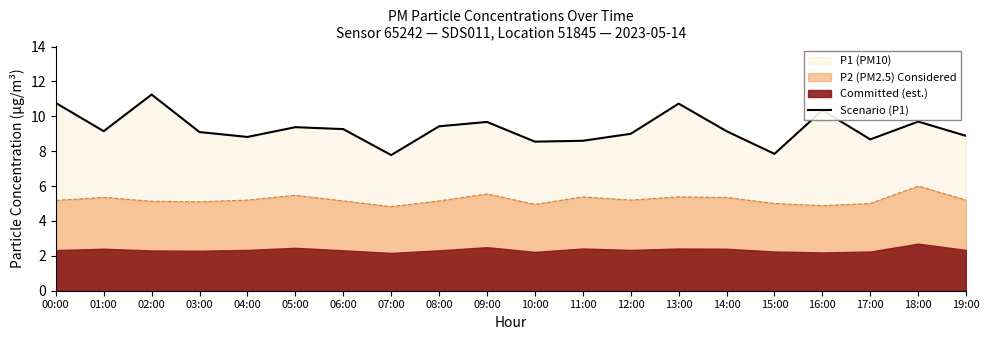

What is the minimum value shown in the chart?

7.8